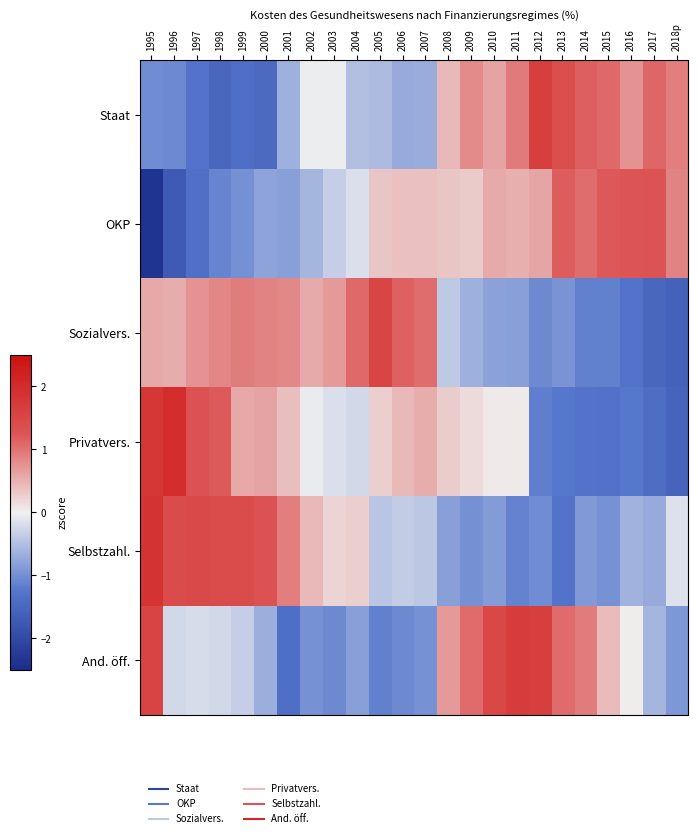

Rank the series at 2016 from lowest to highest value.

Sozialvers., Privatvers., Selbstzahl., And. öff., Staat, OKP